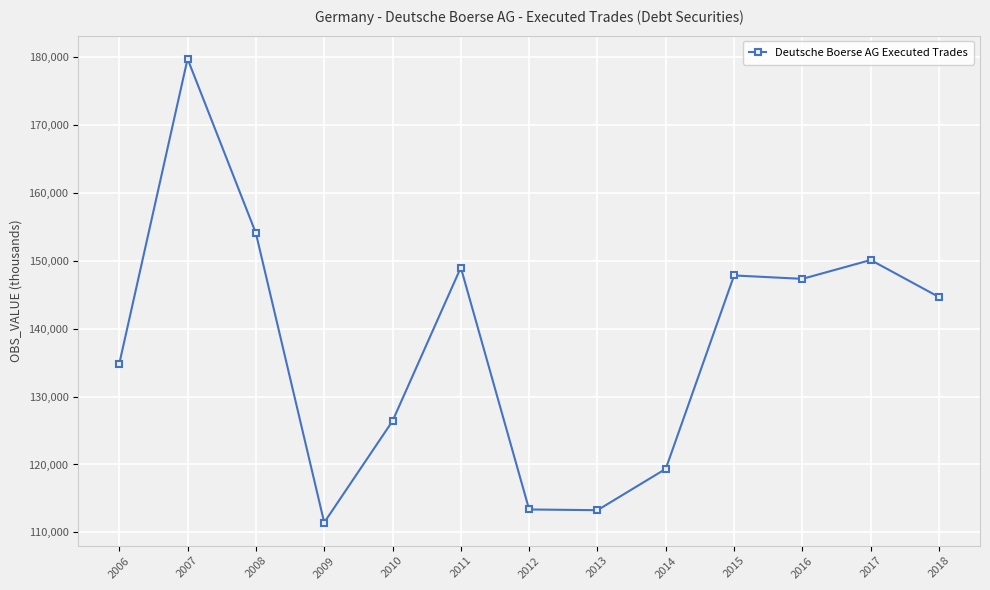

What value does the data have at 2015?

147863.0